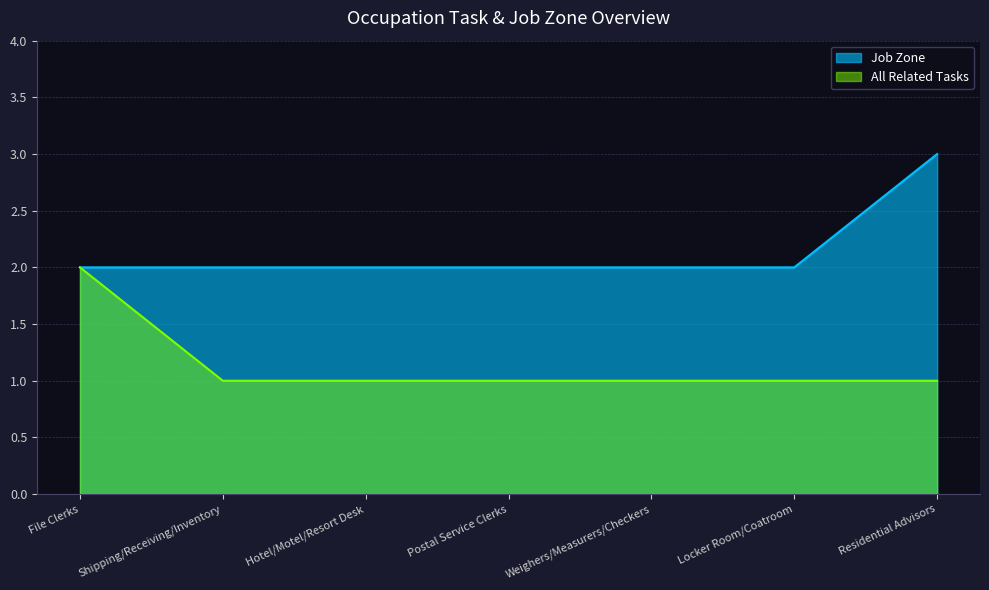

Rank the series by their average value, from lowest to highest.

All Related Tasks, Job Zone